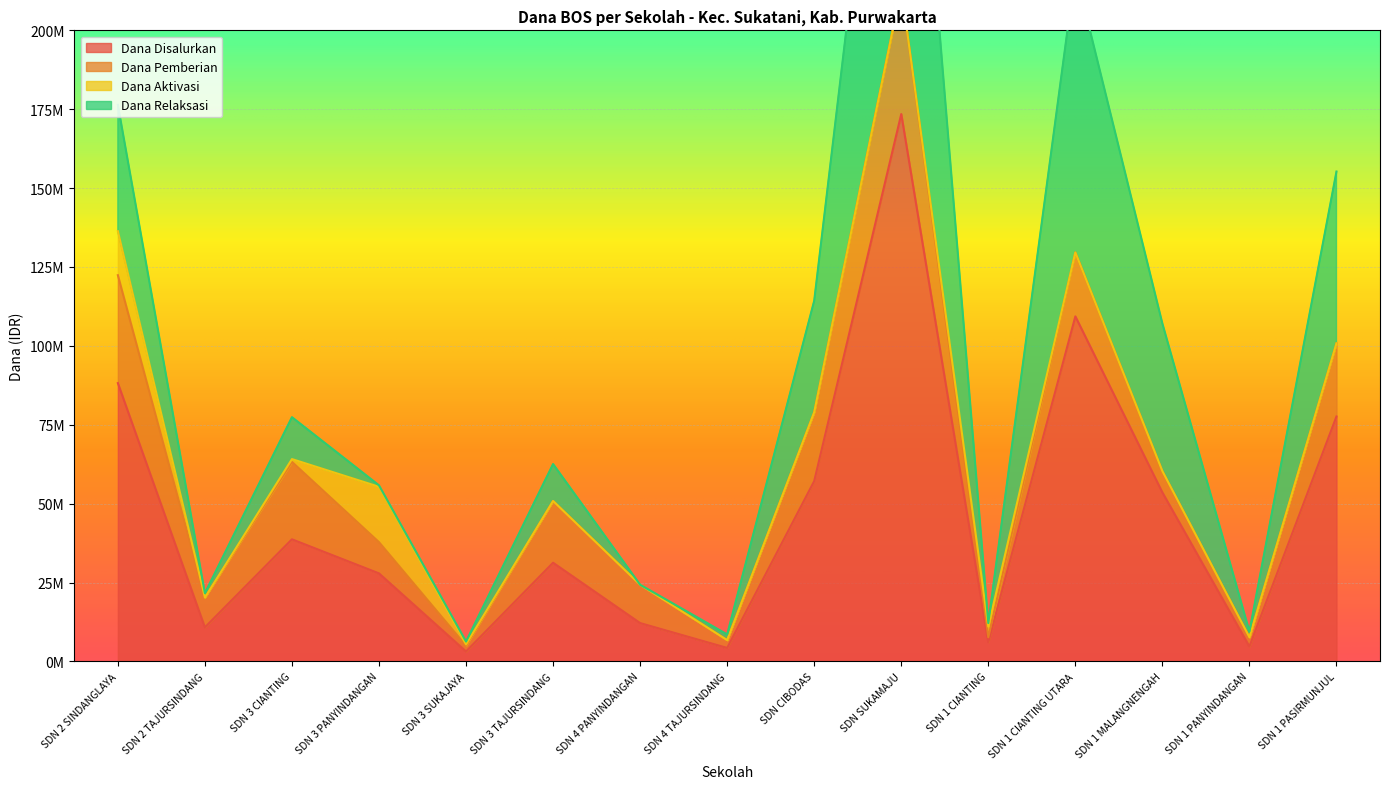

What are all the series names shown in the legend?

Dana Disalurkan, Dana Pemberian, Dana Aktivasi, Dana Relaksasi